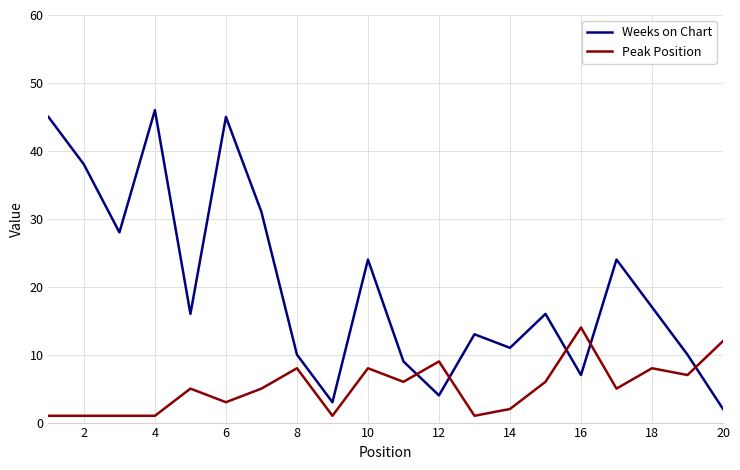

In Weeks on Chart, how many points are higher than both neighbors (excluding endpoints)?

6